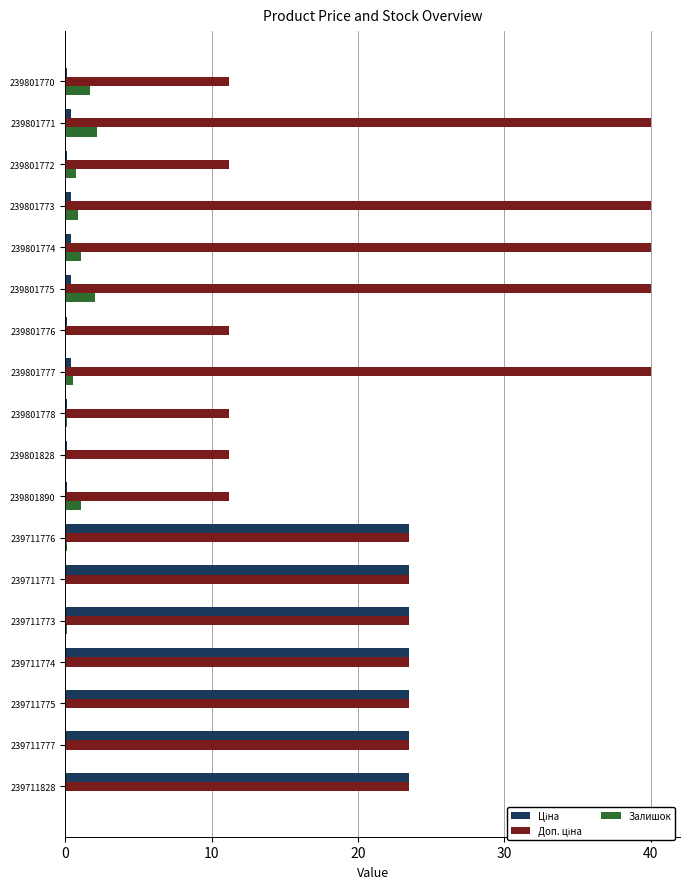

True or false: Залишок has a value of 0.0 at 239711771.

True